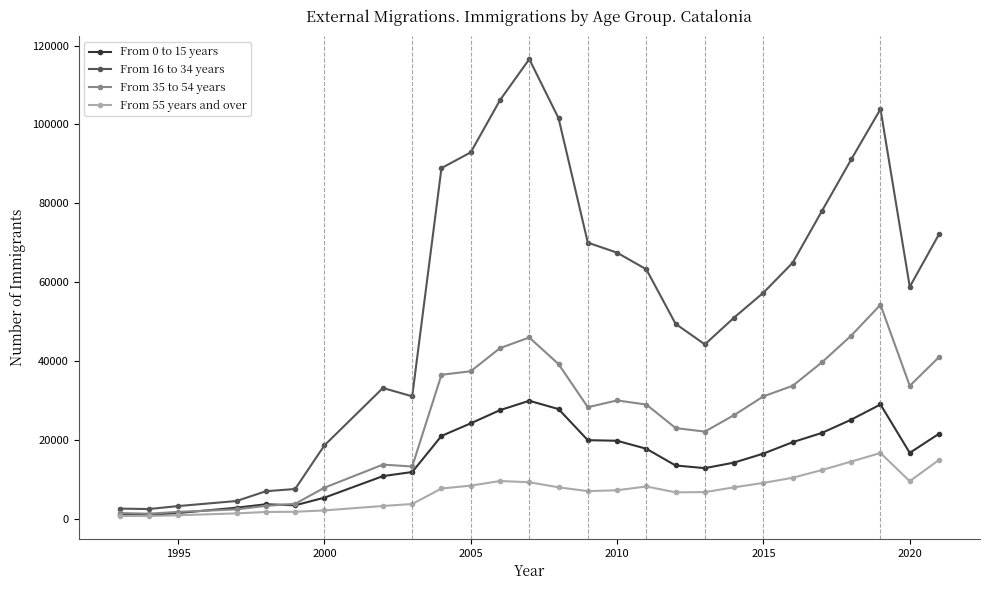

Which series has the largest range (max minus min)?

From 16 to 34 years